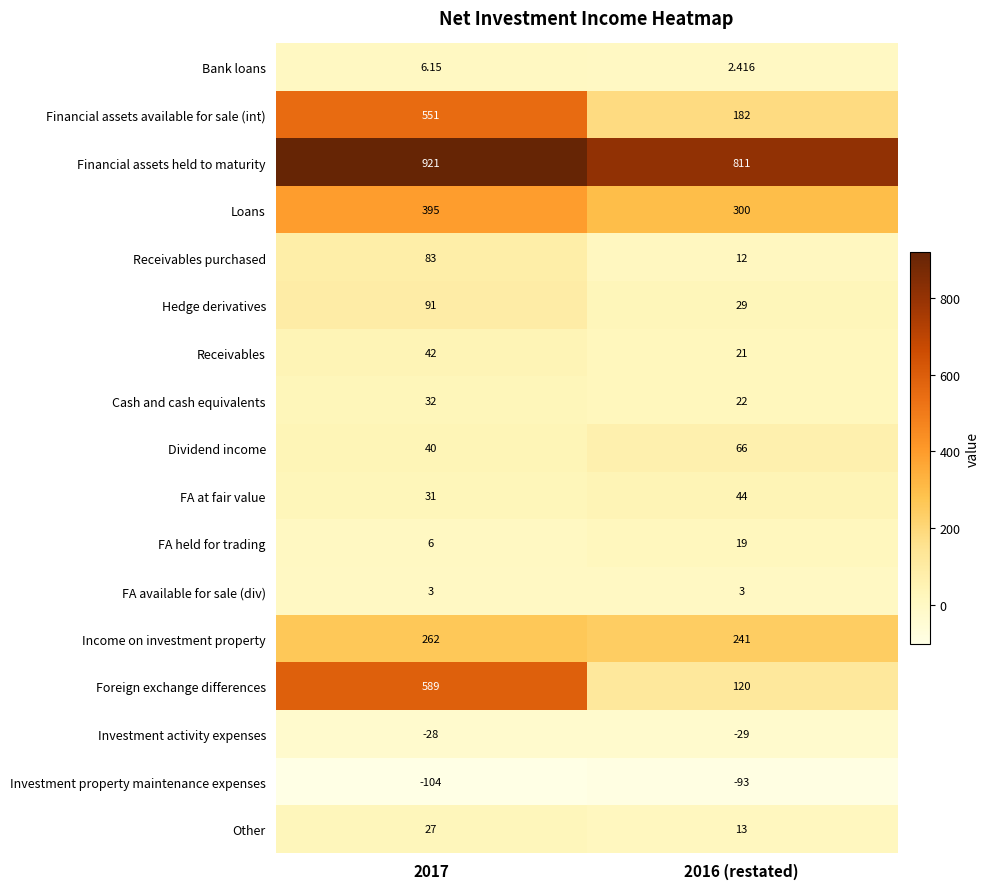

Is the value of Financial assets available for sale (int) at 2017 greater than the value of Receivables purchased at 2016 (restated)?

Yes